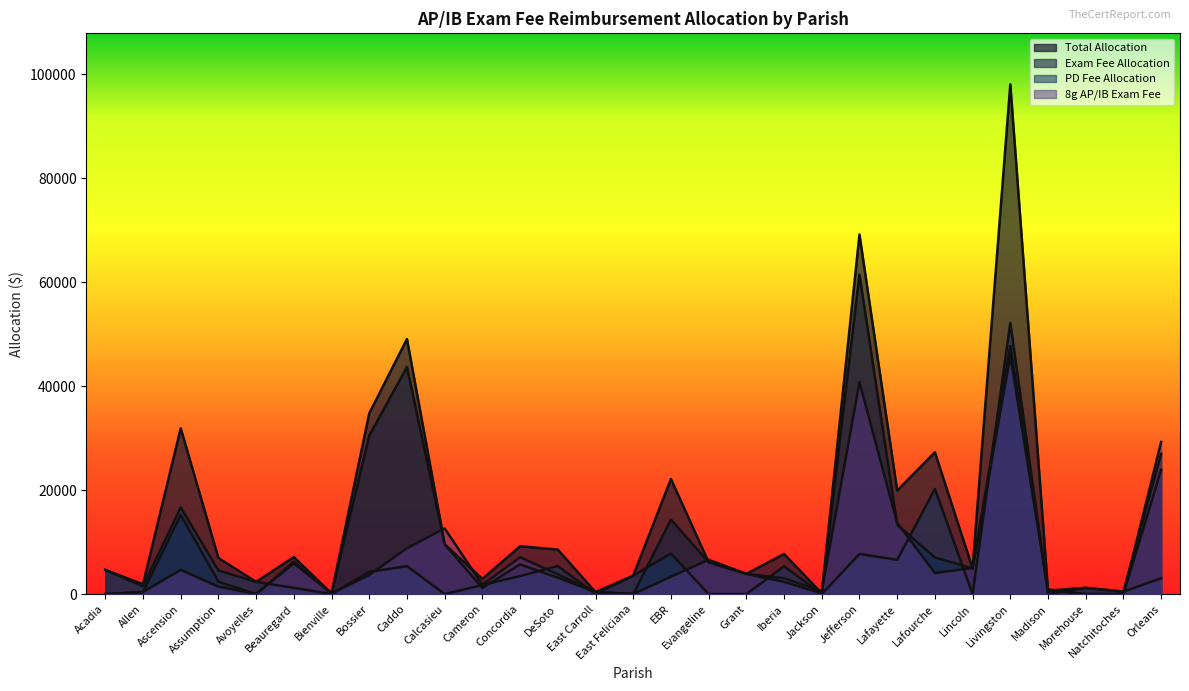

Reading left to right, list all the values displayed in this chart.

Total Allocation: 4650.0	1892.0	31896.4	6945.0	2350.0	7120.0	126.0	34767.0	49066.0	9594.0	2926.0	9199.0	8565.0	378.0	3542.5	22141.0	6118.0	3882.0	7716.3	126.0	69173.0	19912.0	27285.7	4939.0	98062.0	666.0	1200.0	475.0	26992.0
Exam Fee Allocation: 0.0	392.0	15233.0	2395.0	0.0	5920.0	126.0	30492.0	43691.0	9594.0	1176.0	5724.0	3165.0	378.0	0.0	14341.0	6118.0	3882.0	2362.0	126.0	61452.0	13325.0	7051.0	4939.0	45880.0	666.0	0.0	0.0	23942.0
PD Fee Allocation: 4650.0	1500.0	16663.4	4550.0	2350.0	1200.0	0.0	4275.0	5375.0	0.0	1750.0	3475.0	5400.0	0.0	3542.5	7800.0	0.0	0.0	5354.3	0.0	7721.0	6587.0	20234.7	0.0	52182.0	0.0	1200.0	475.0	3050.0
8g AP/IB Exam Fee: 0.0	396.0	4660.0	1440.0	0.0	6224.0	140.0	3680.0	8820.0	12635.0	1782.0	7092.0	3789.0	420.0	0.0	3340.0	6611.0	3898.0	3042.0	554.0	40756.0	13689.0	4060.0	5023.0	47731.0	900.0	0.0	0.0	29256.0